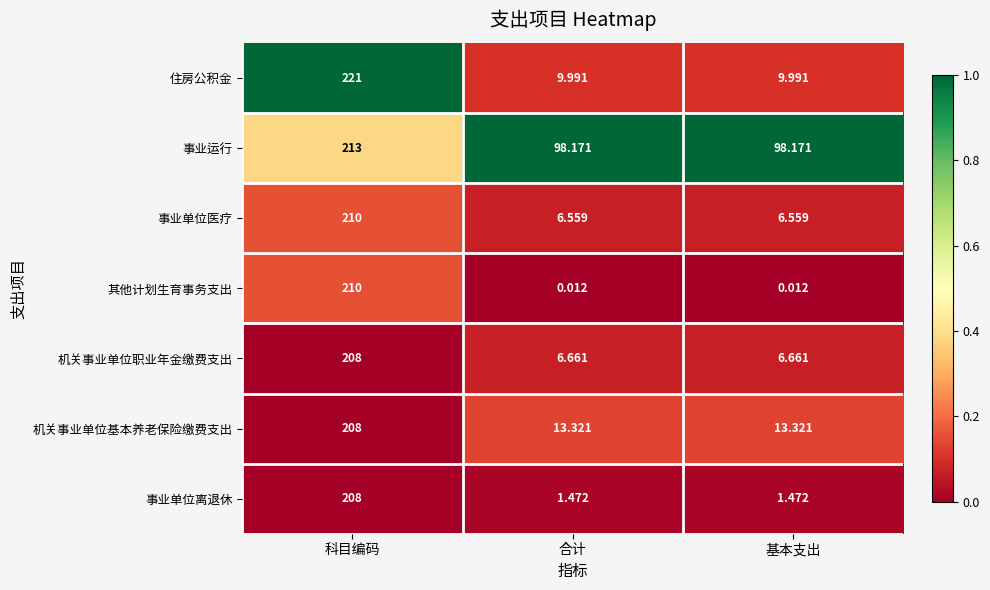

At which category is the sum across all series the highest?

科目编码